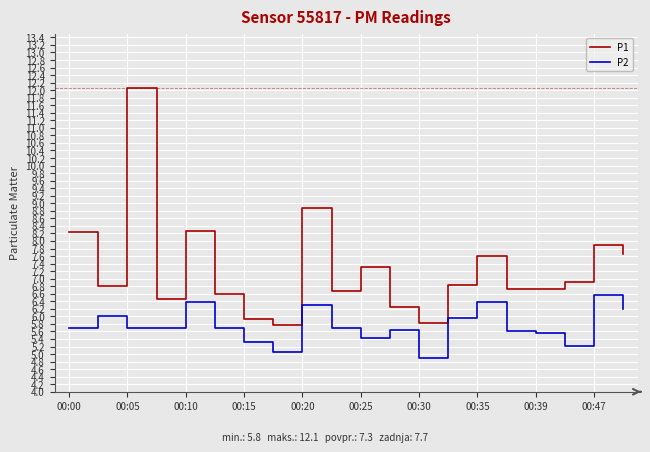

True or false: P1 and P2 cross at least once.

False